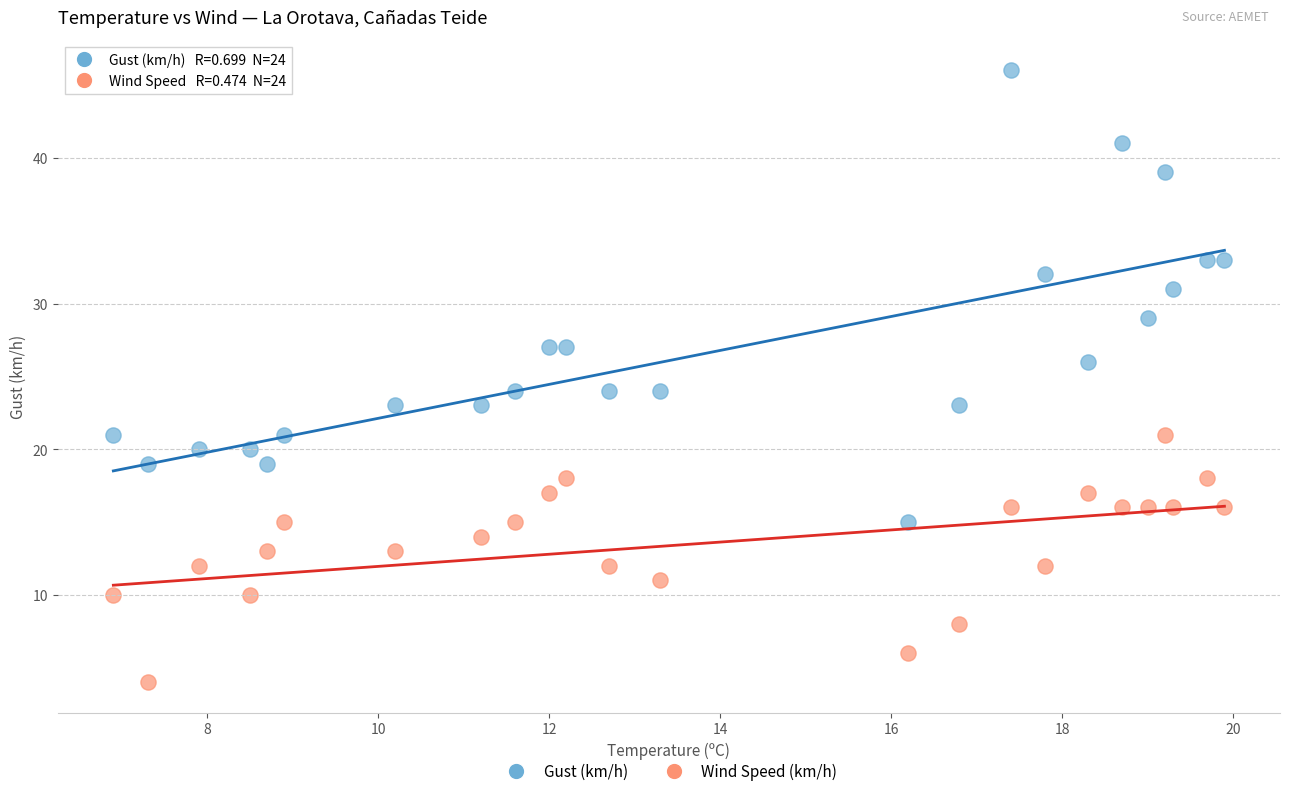

Which series reaches the minimum Y coordinate?

Wind Speed (km/h)